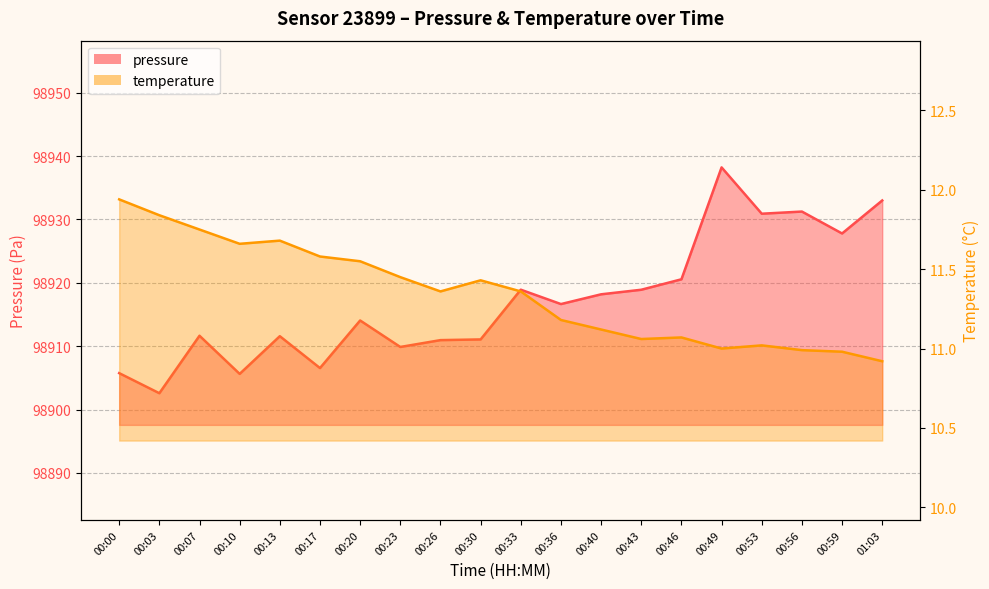

Which label corresponds to the smallest value in the chart?

01:03